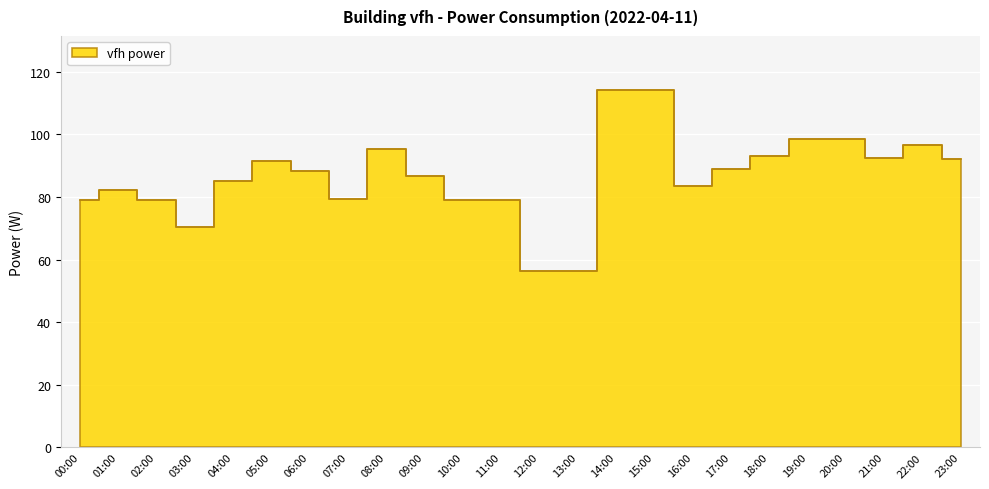

The chart shows a value of 55.3 at 06:00. True or false?

False